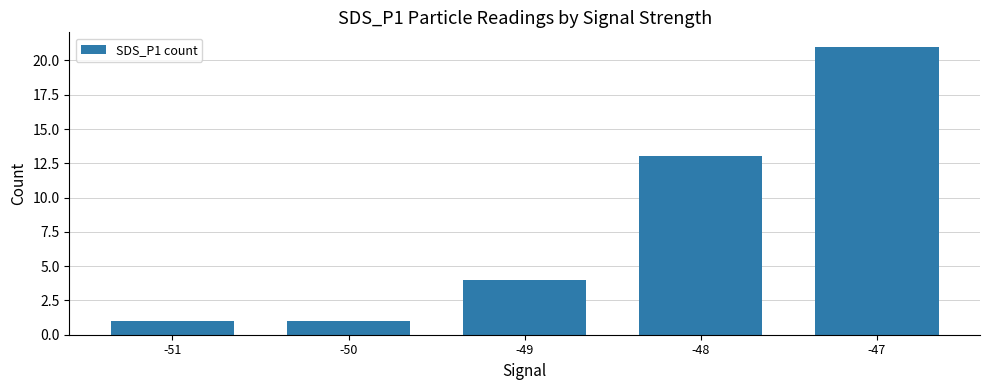

What is the value of the 3rd bar from the left?

4